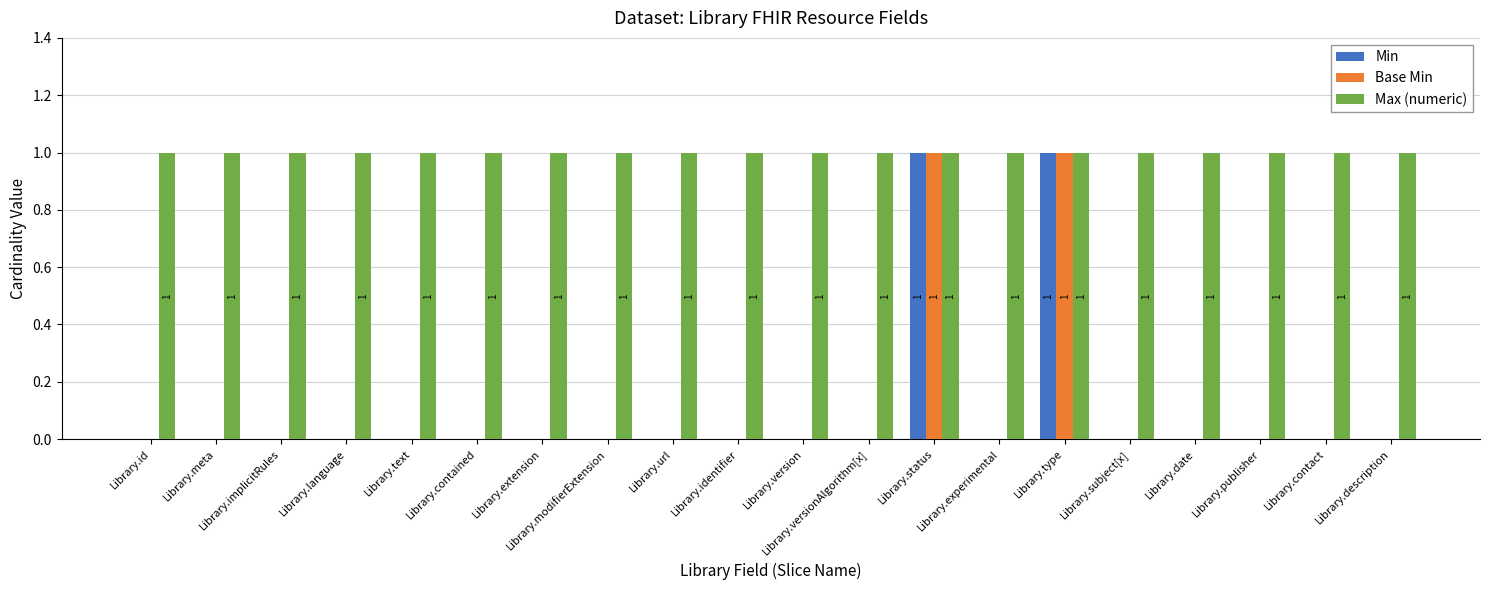

What is the sum of all Max (numeric) values?

20